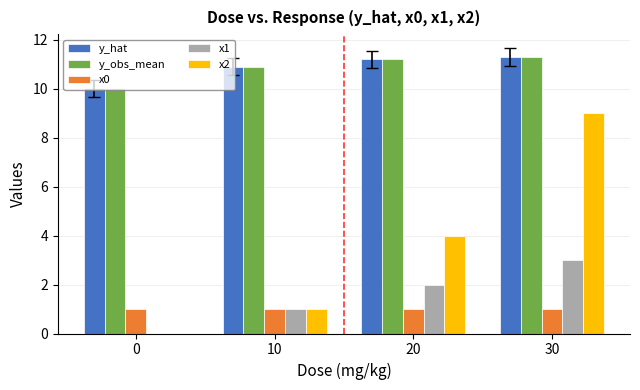

What is the sum of all y_hat values?

43.4